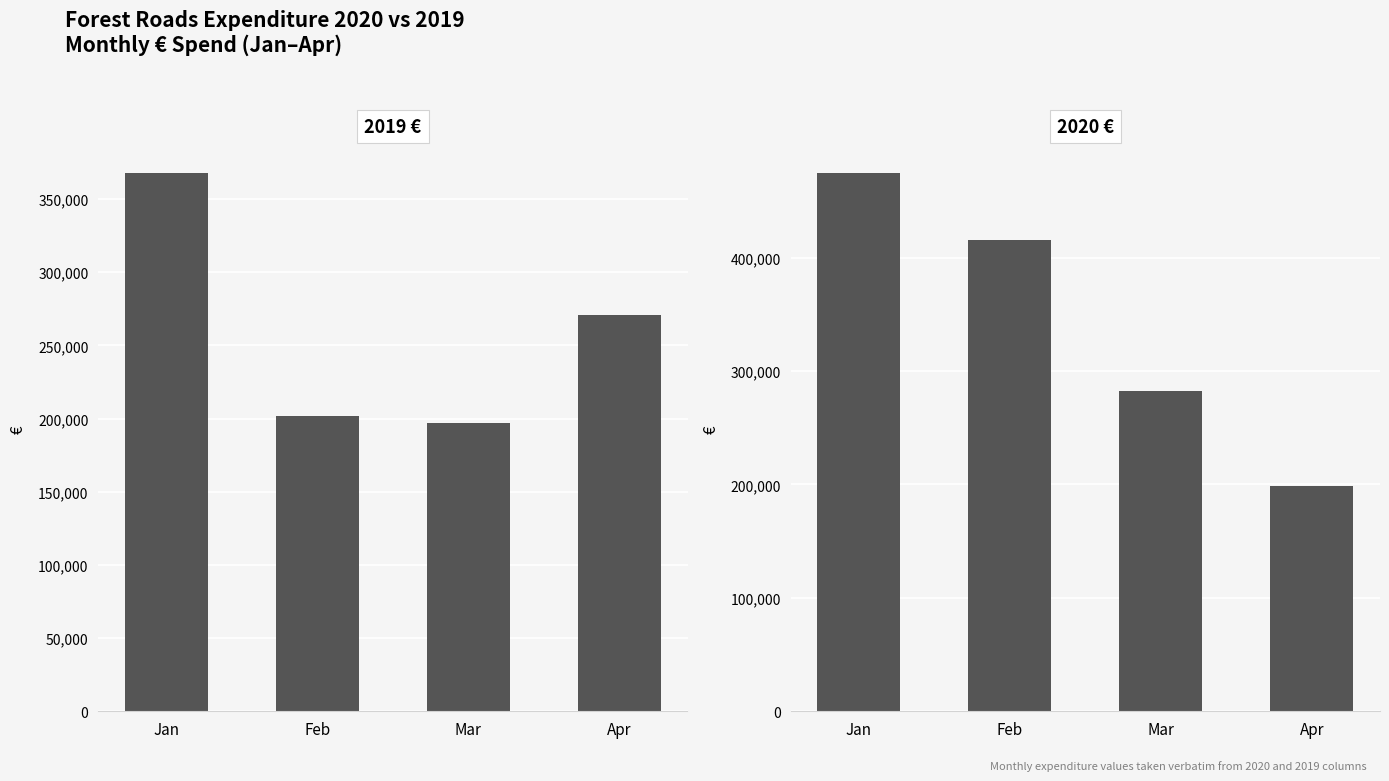

How many categories are shown in the chart?

4